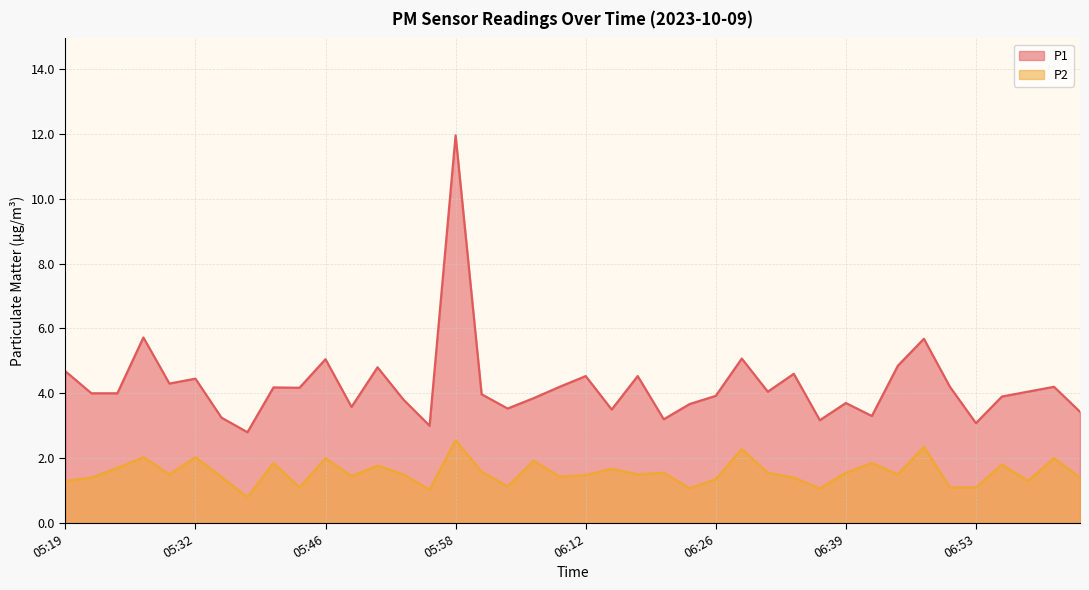

List the series in order of their overall mean, highest first.

P1, P2